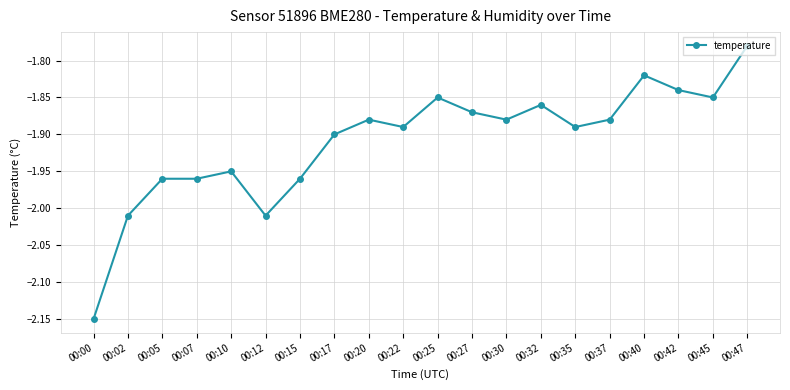

How many data points does each series have?

20